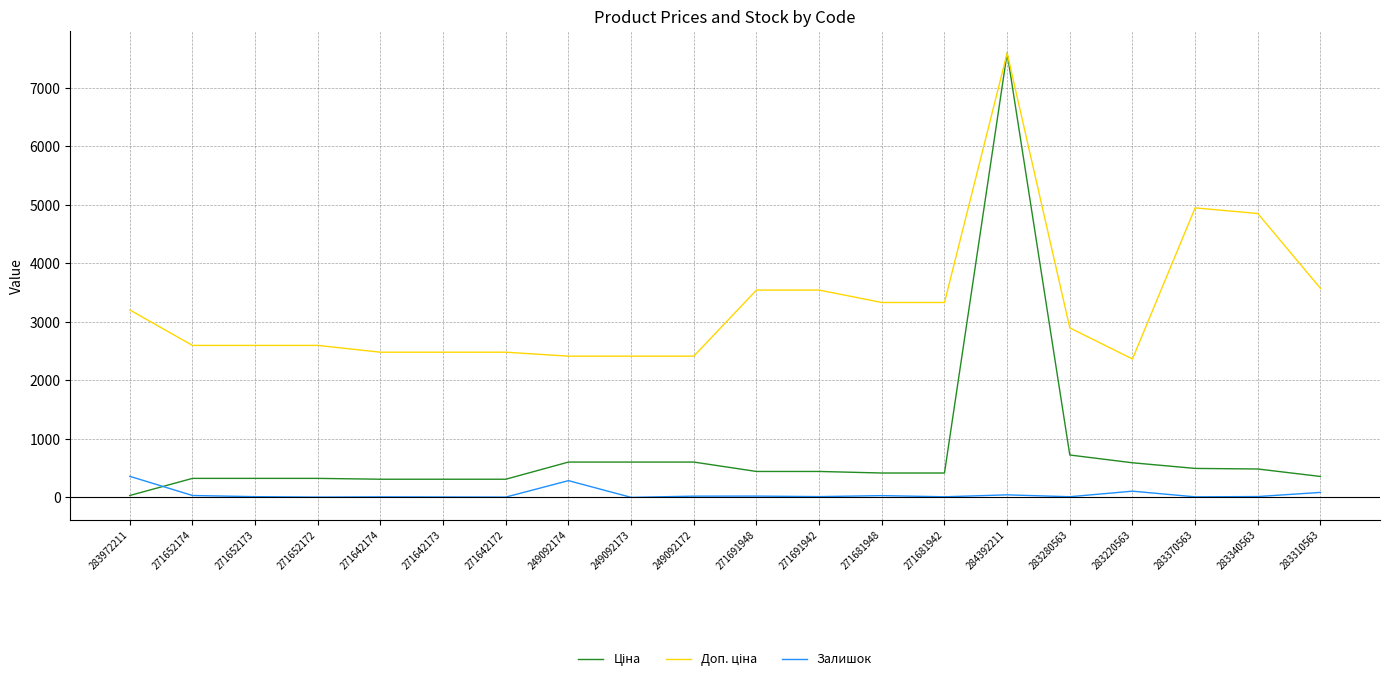

Is this an area chart (filled region under the line)?

No